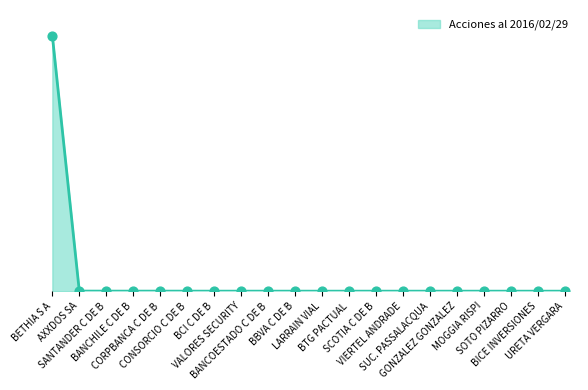

Which has a higher value, BTG PACTUAL or SANTANDER C DE B?

SANTANDER C DE B